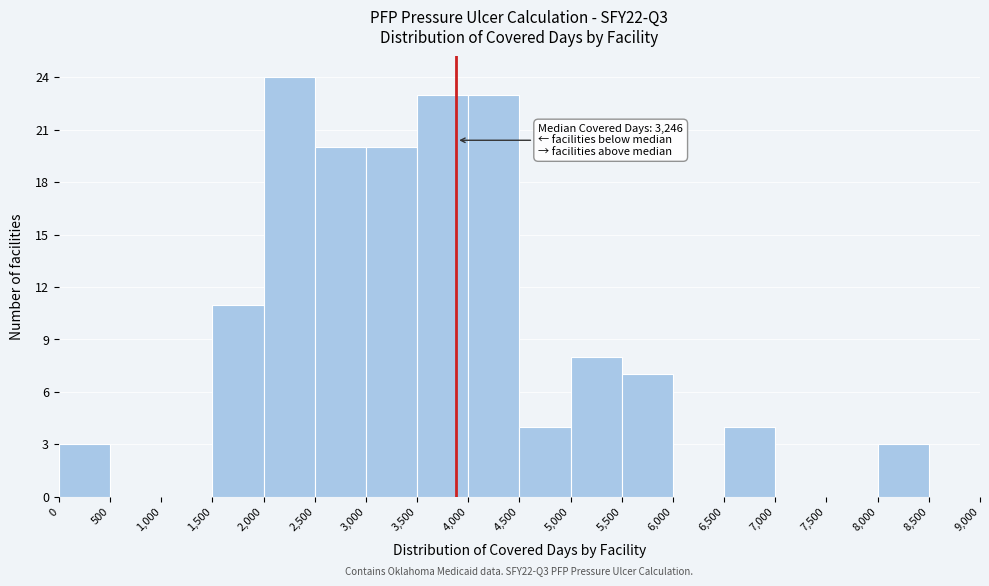

Which range on the x-axis has the tallest bar?

2,000 to 2,500